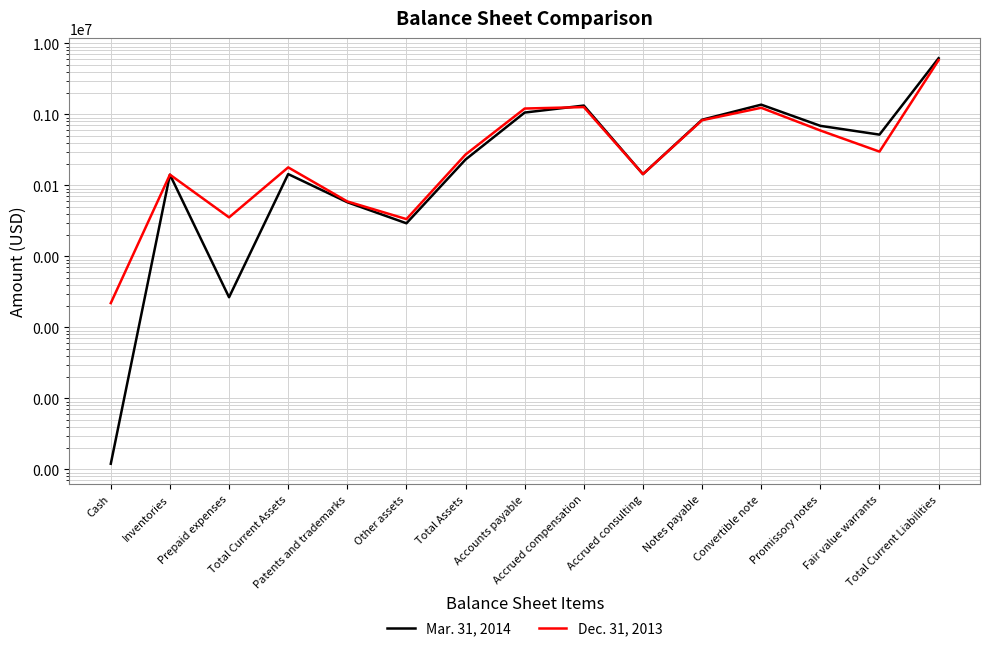

Reading left to right, what are all the values shown in this chart?

Mar. 31, 2014: 12	141636	2657	144305	57896	29250	231451	1061156	1331132	144000	840855	1371102	689814	518800	6185610
Dec. 31, 2013: 2199	141636	35437	179272	59422	33500	272194	1209319	1267382	144000	827254	1238838	593153	299000	5807697